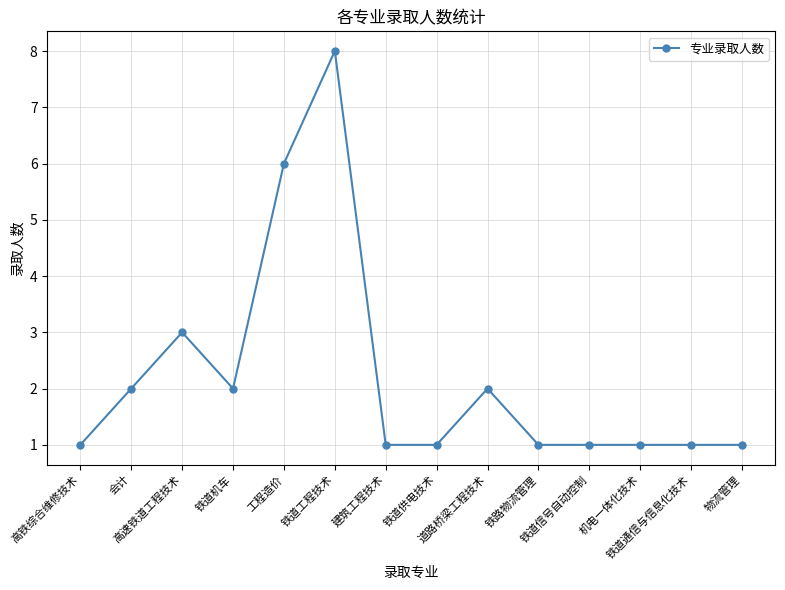

What is the sum of all values?

31